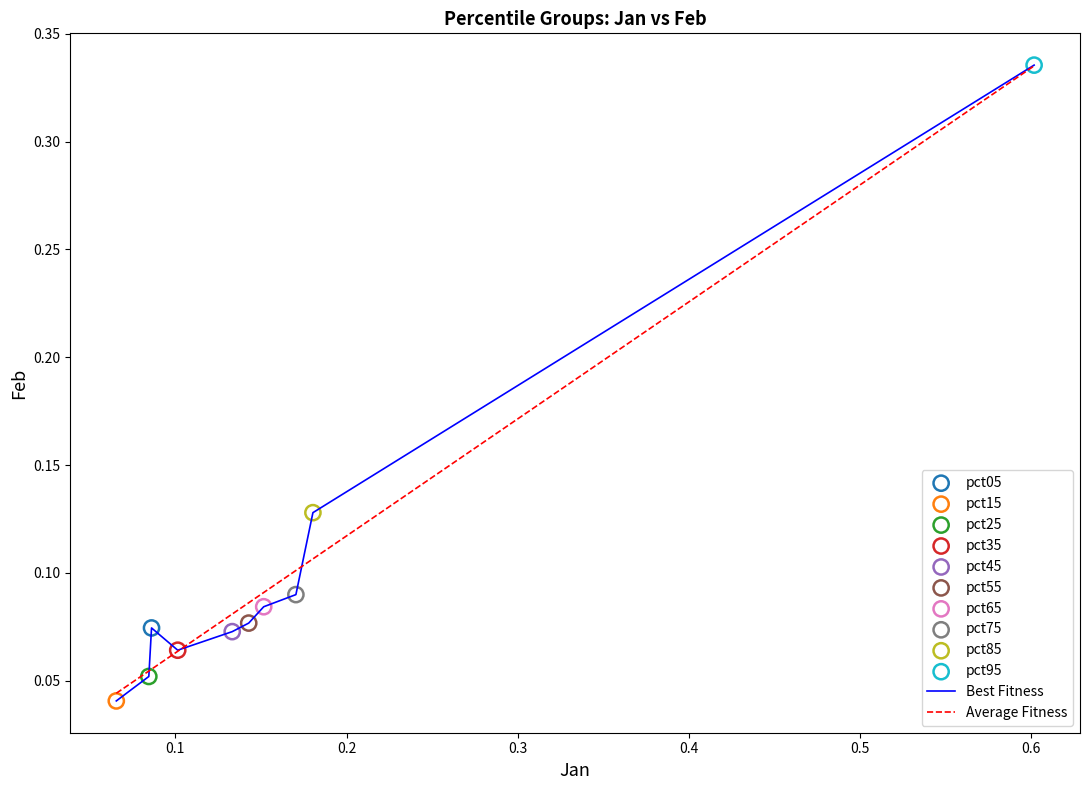

Which series has the largest range (max minus min)?

Best Fitness